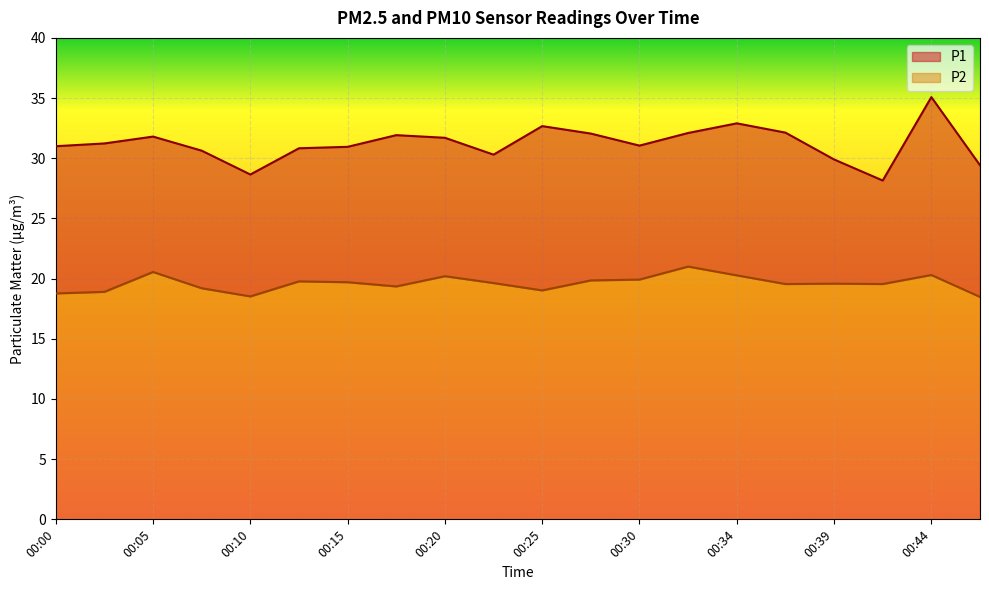

The value of P1 at 00:17 is 31.9. True or false?

True